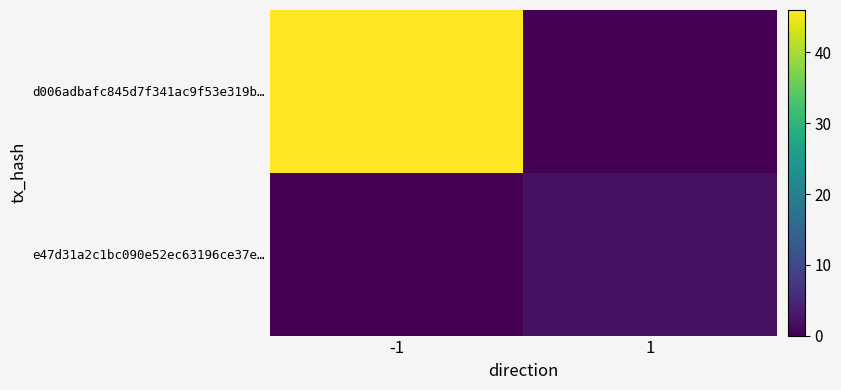

List the series in order of their peak value, highest first.

d006adbafc845d7f341ac9f53e319b…, e47d31a2c1bc090e52ec63196ce37e…